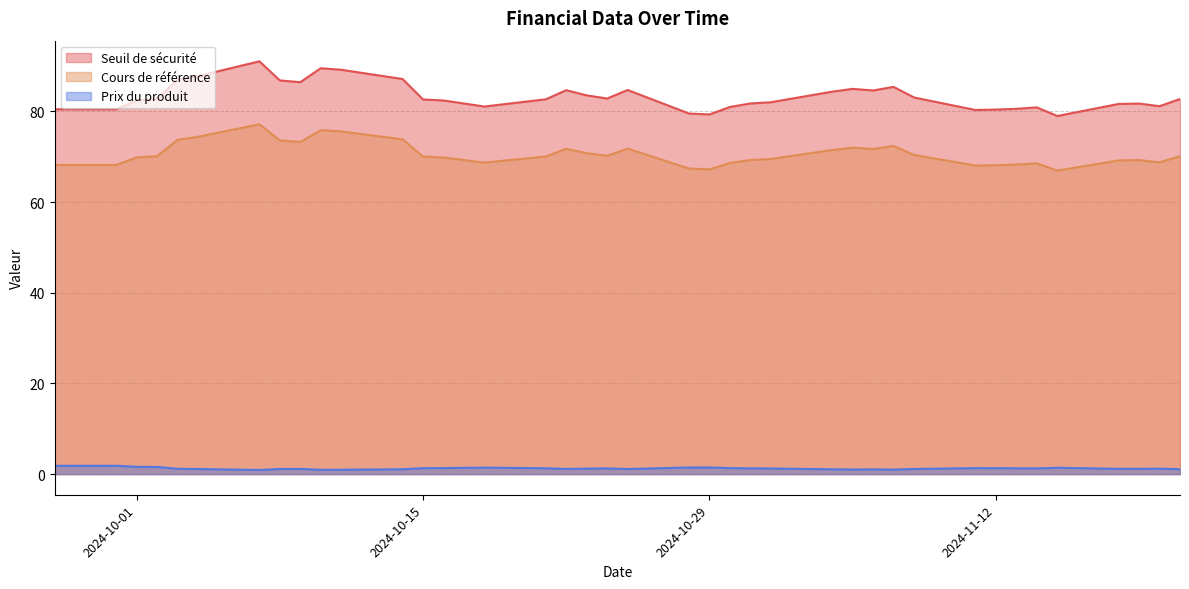

What is the sum of all Prix du produit values?

48.5